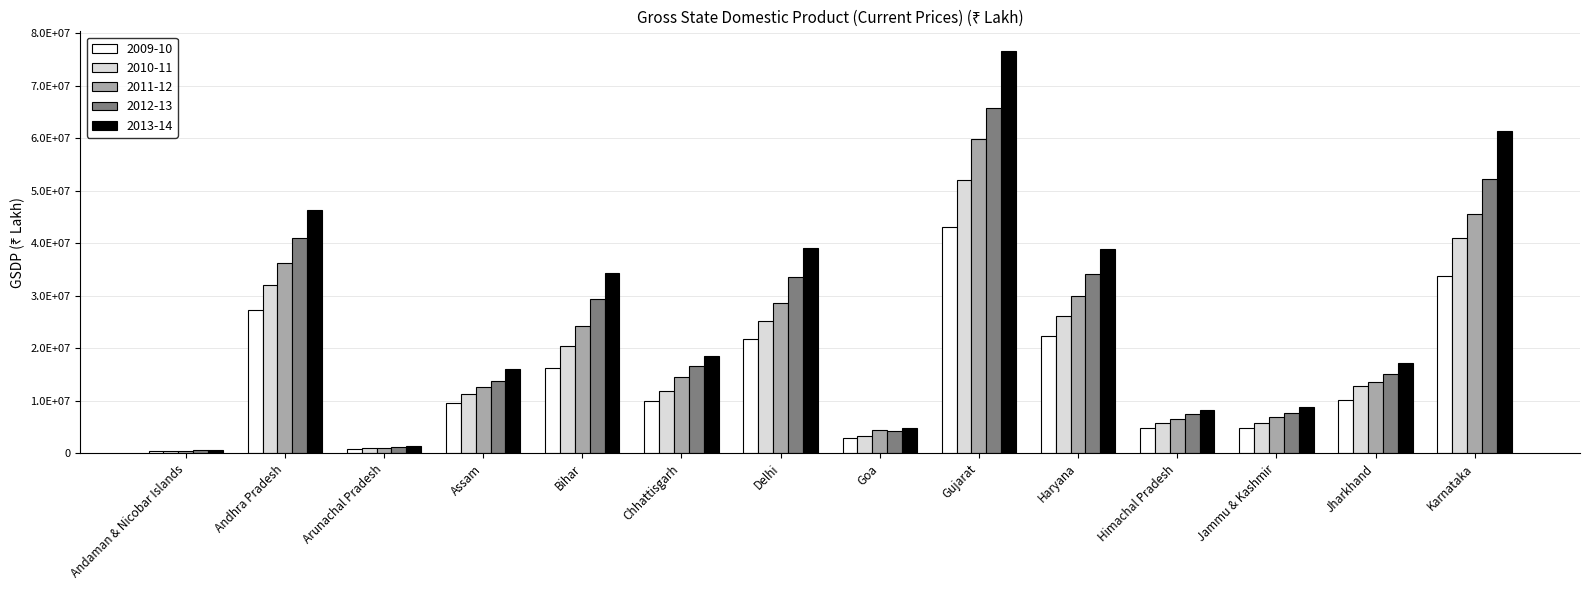

Does the chart contain stacked bars?

No